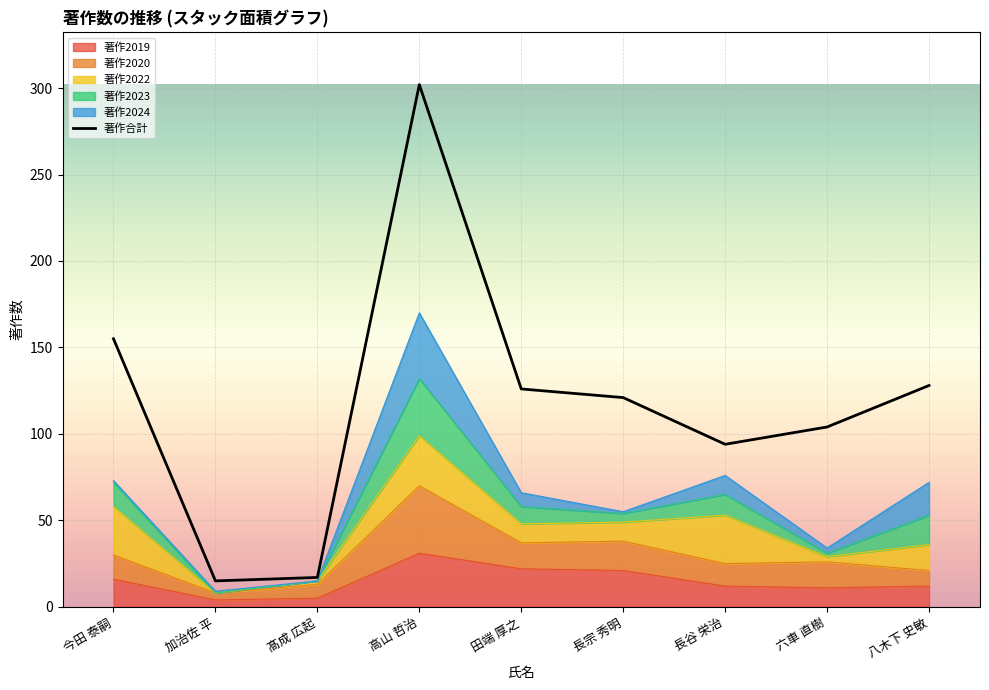

Is it true that the value at 長谷 栄治 is 94?

True